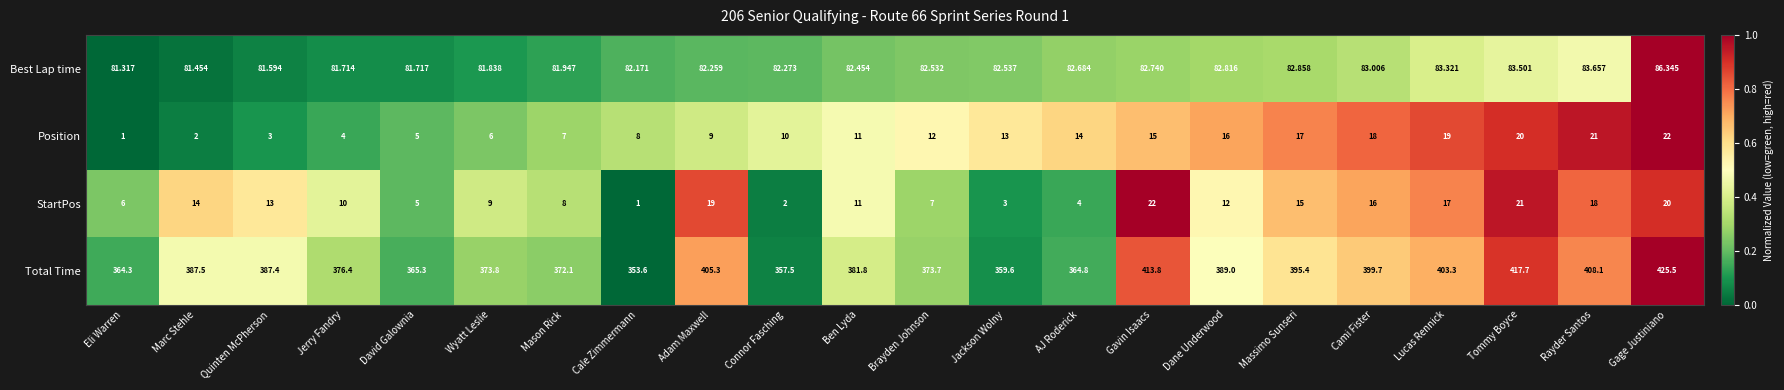

Between Ben Lyda and Rayder Santos, which series saw the biggest shift?

Total Time